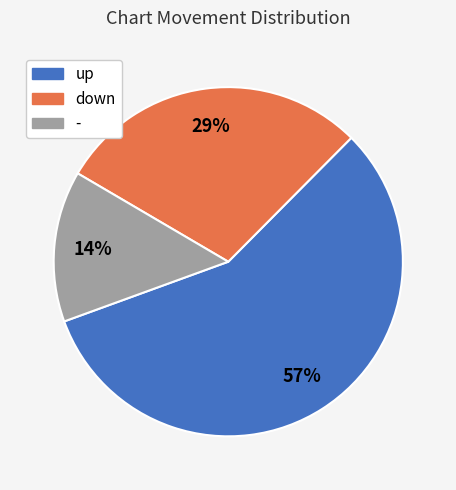

To the nearest percent, what portion does up represent?

57%